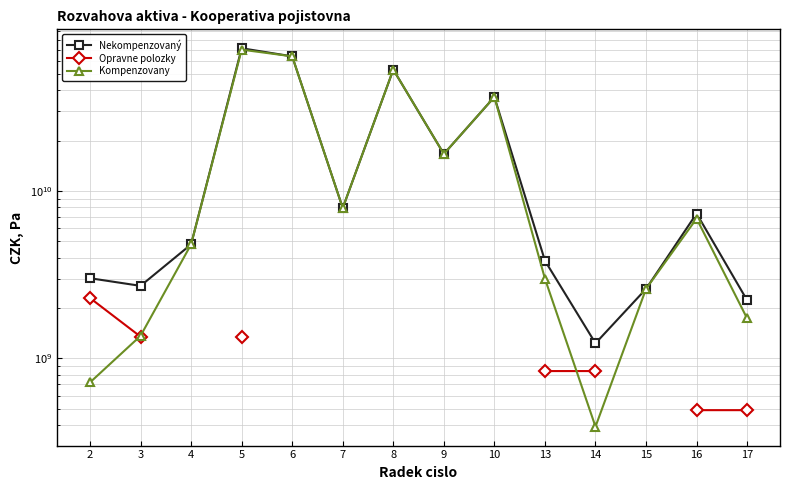

Does the chart display data point markers on the line(s)?

Yes